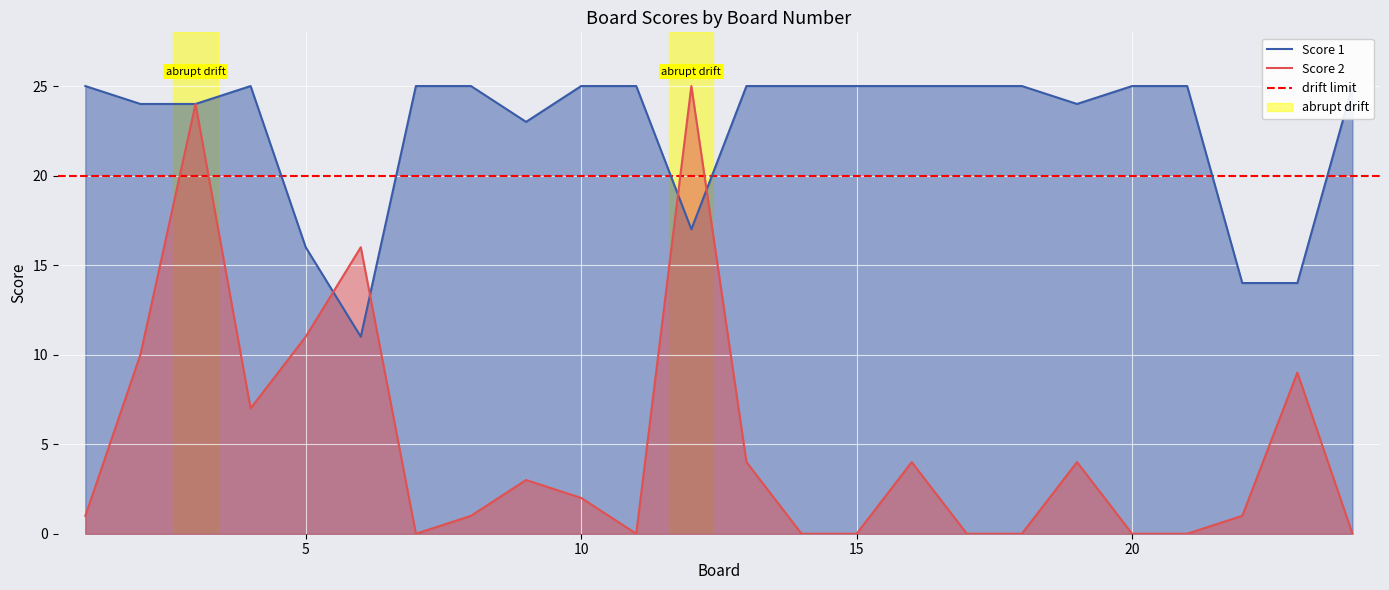

True or false: Score 2 has more than 2 points higher than both neighbors.

True